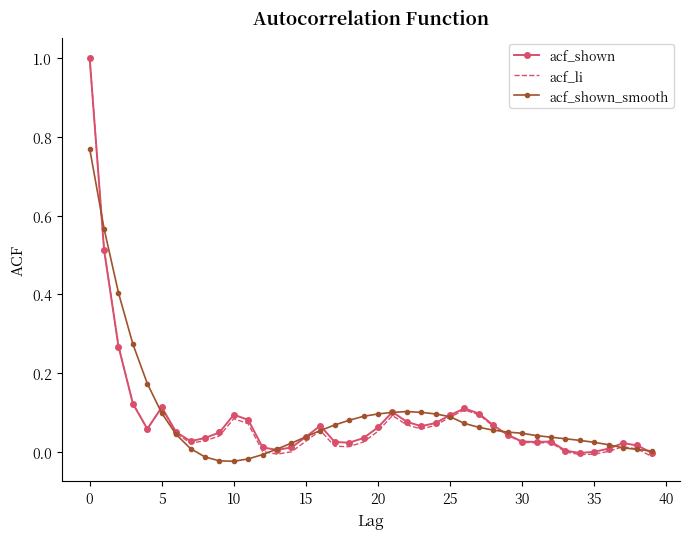

What is the maximum value for acf_shown?

1.0